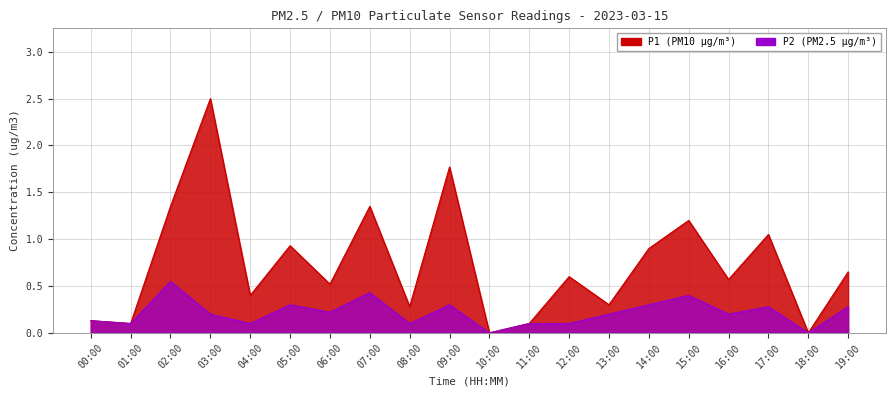

Reading left to right, extract all data points from this chart.

P1: 0.1	0.1	1.4	2.5	0.4	0.9	0.5	1.4	0.3	1.8	0.0	0.1	0.6	0.3	0.9	1.2	0.6	1.1	0.0	0.7
P2: 0.1	0.1	0.6	0.2	0.1	0.3	0.2	0.4	0.1	0.3	0.0	0.1	0.1	0.2	0.3	0.4	0.2	0.3	0.0	0.3